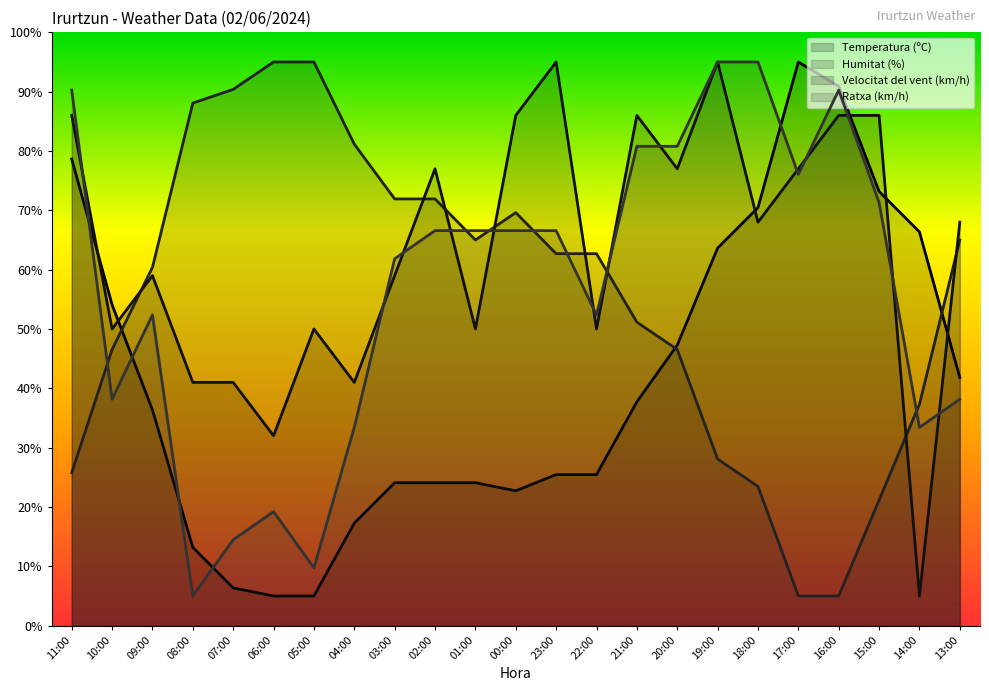

True or false: Ratxa (km/h) and Temperatura (ºC) intersect in this chart.

True